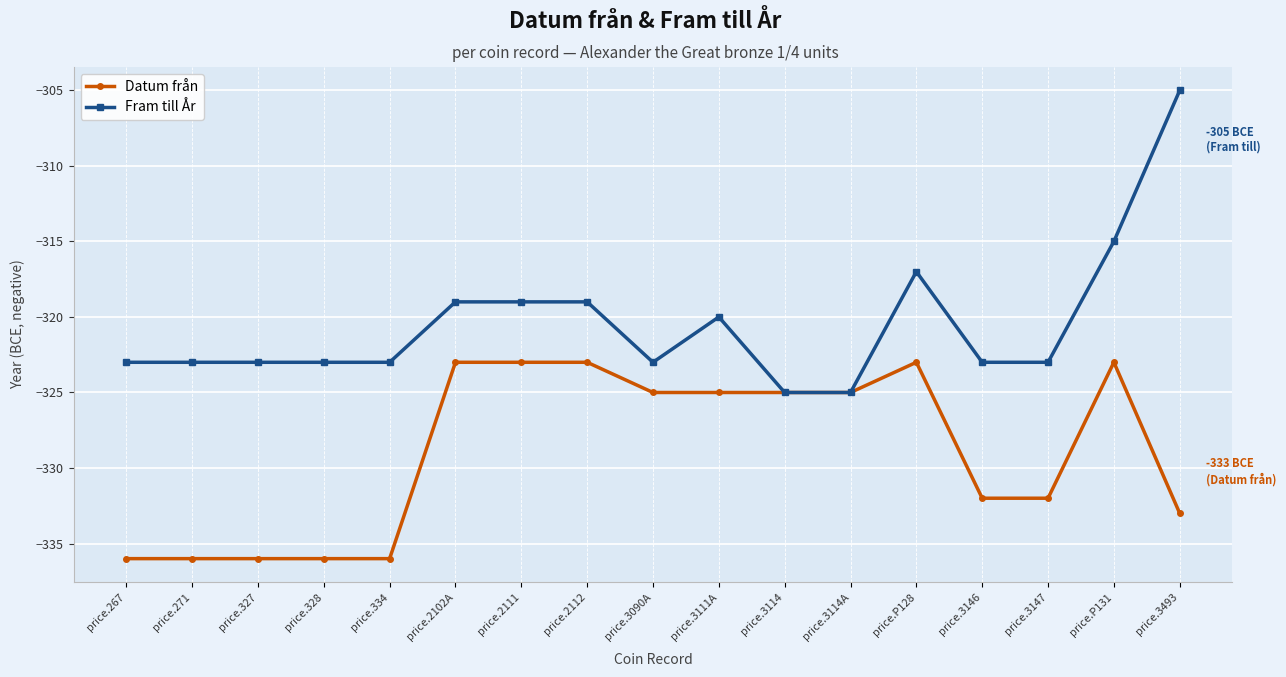

Which series has the largest total across all categories?

Fram till År